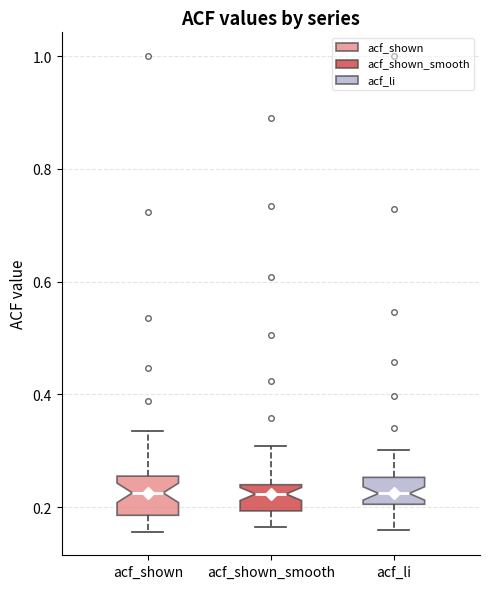

Reading left to right, read every box against the y-axis: the position of its median line, the range the box covers, and the ends of its whiskers. The values are not printed on the chart, so give them approximately, as read against the axis.

acf_shown: median 0.22, box 0.18 to 0.26, whiskers 0.16 to 0.34
acf_shown_smooth: median 0.22, box 0.20 to 0.24, whiskers 0.16 to 0.30
acf_li: median 0.22, box 0.20 to 0.26, whiskers 0.16 to 0.30